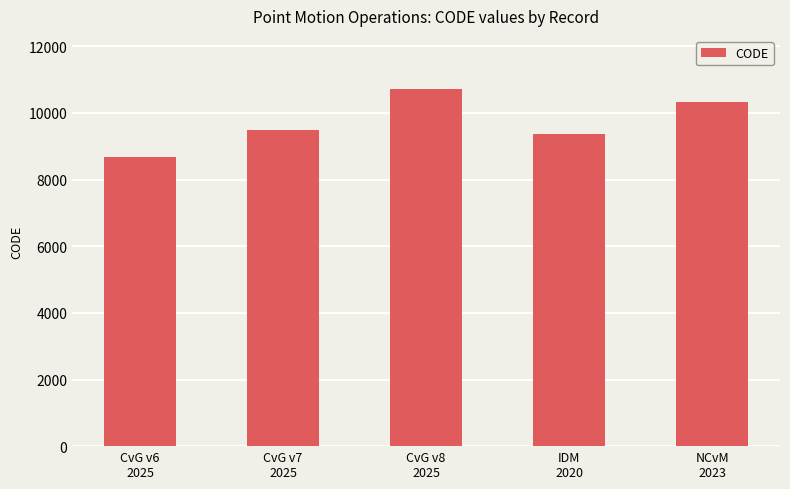

Rank the categories by value from lowest to highest.

CvG v6
2025, IDM
2020, CvG v7
2025, NCvM
2023, CvG v8
2025